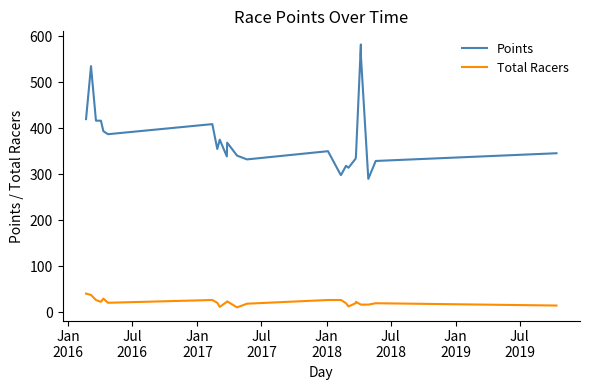

Is the value of Points at 11 greater than the value of Total Racers at 23?

Yes